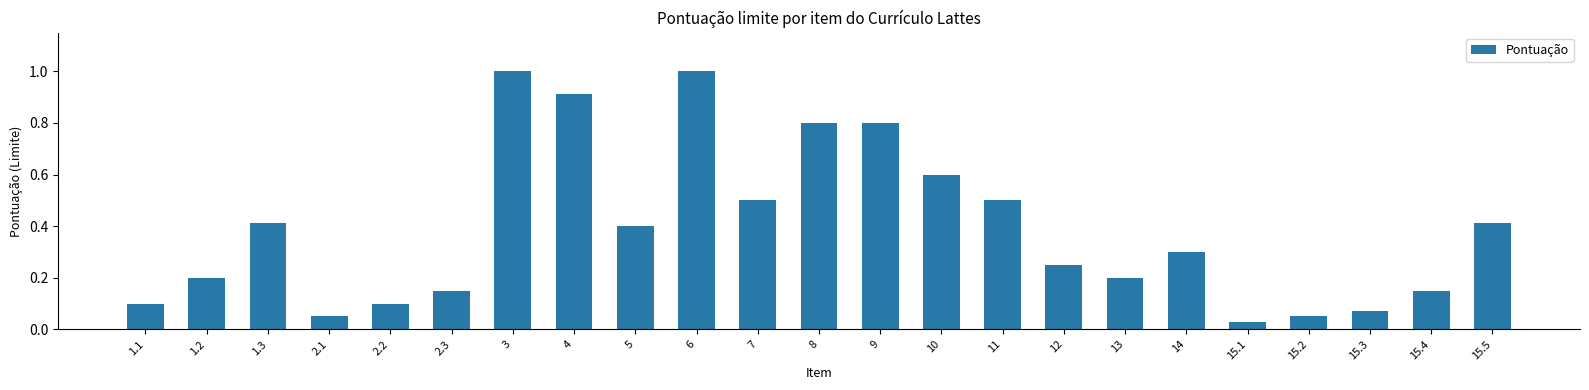

What position from the left is 10?

14